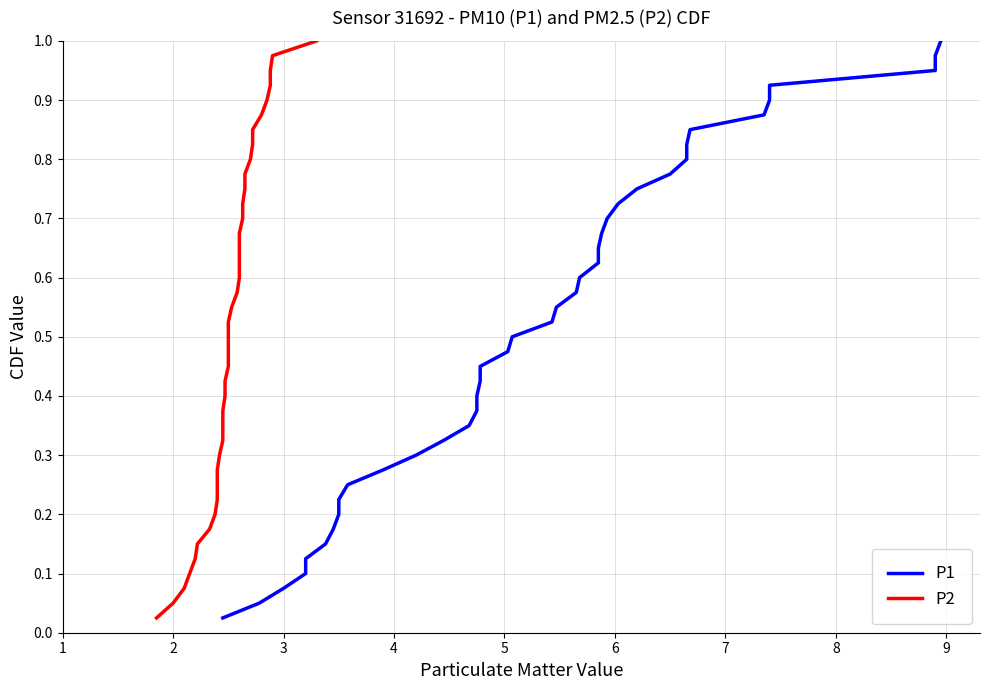

What is the sum of the P2 values at 33 and 14?

1.2